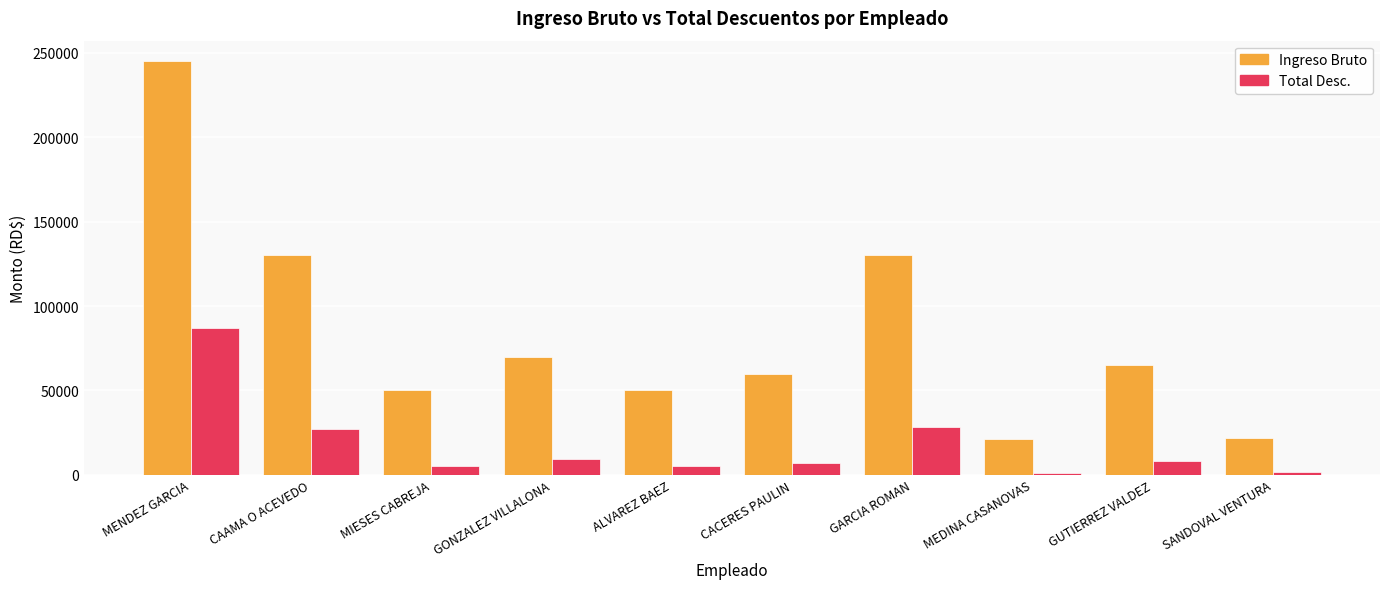

Which category has the highest value across all series?

MENDEZ GARCIA